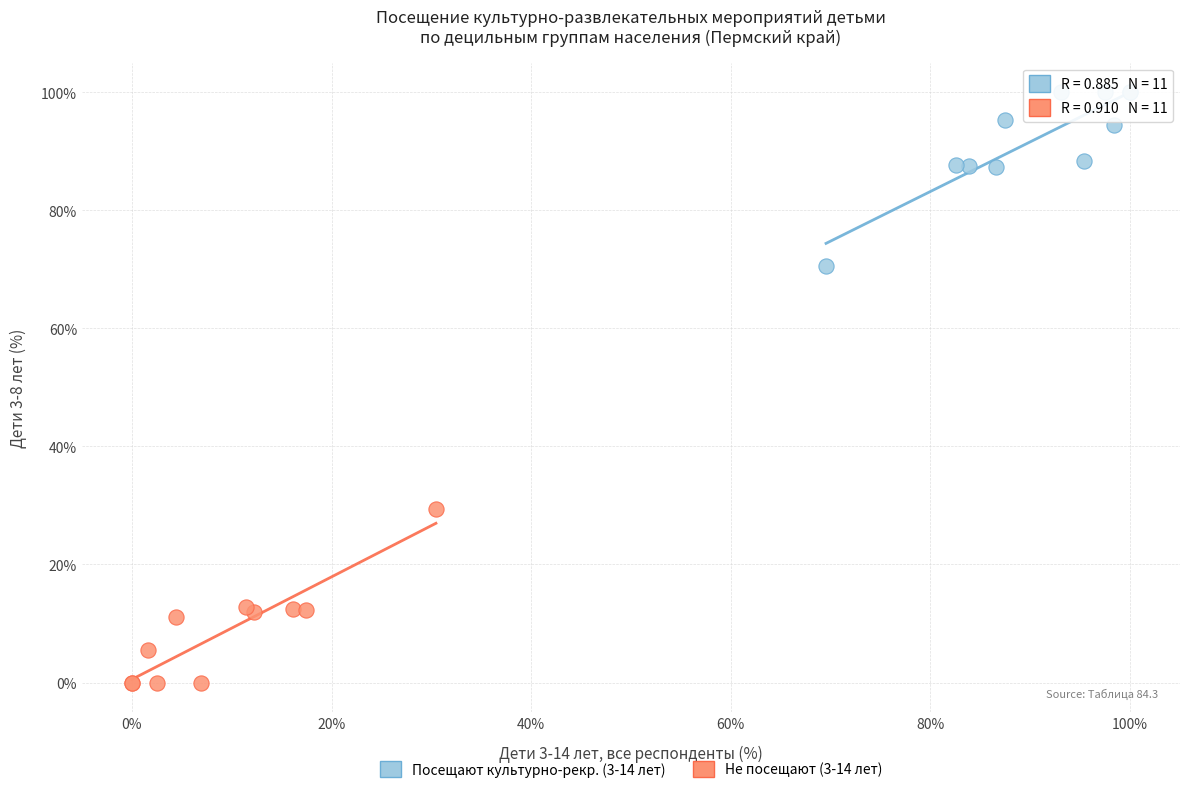

Which series reaches the minimum Y coordinate?

Не посещают (3-14 лет)